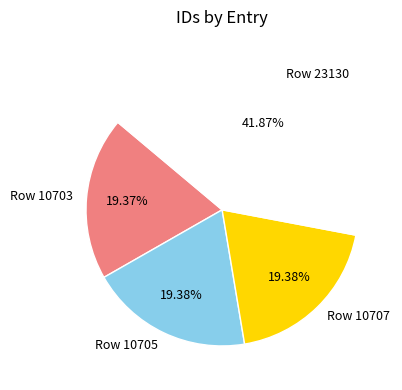

Is there any slice that represents more than half of the pie?

No